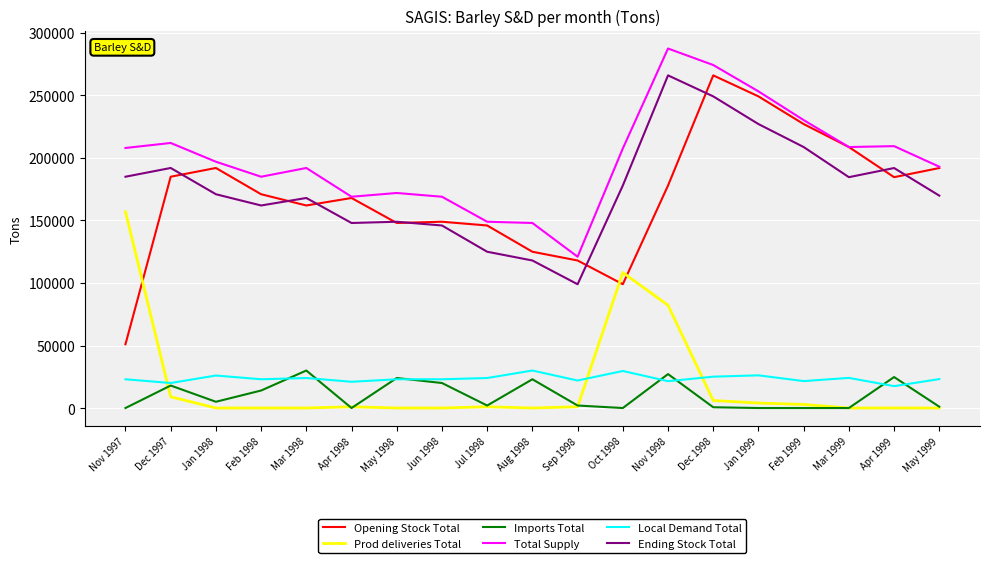

What is the highest value of the Imports Total series?

30000